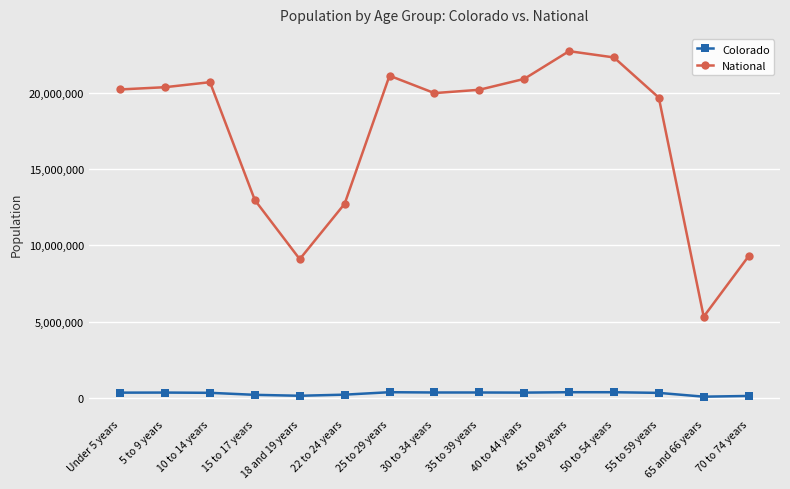

What are all the series names shown in the legend?

Colorado, National